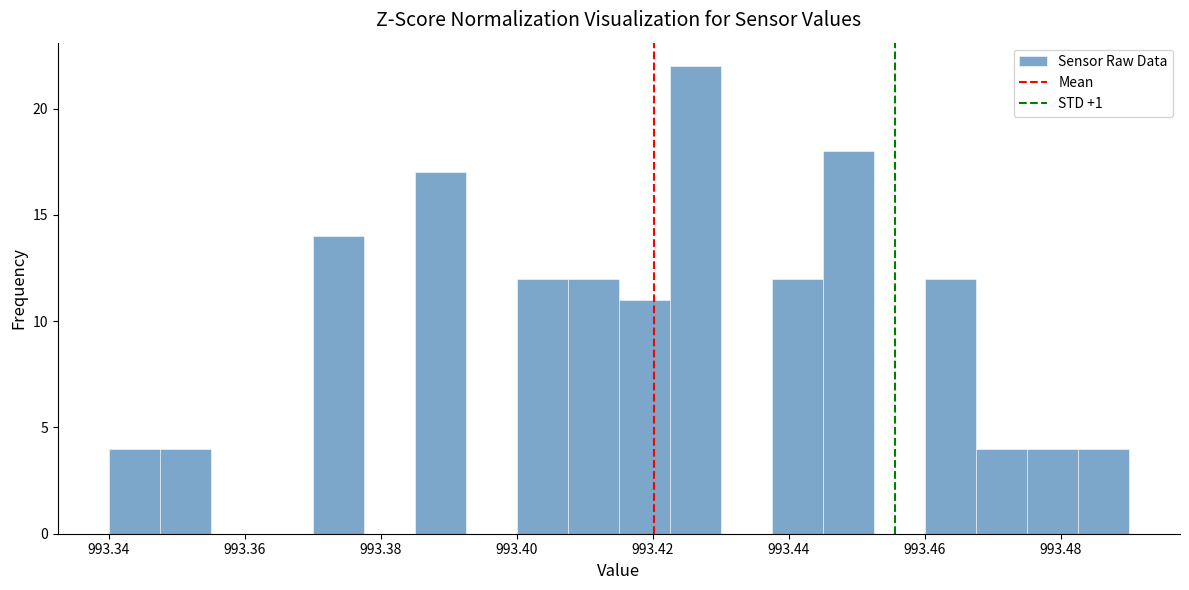

Around what value on the x-axis is the tallest bar? Give the approximate position of its centre, as read against the axis.

993.426